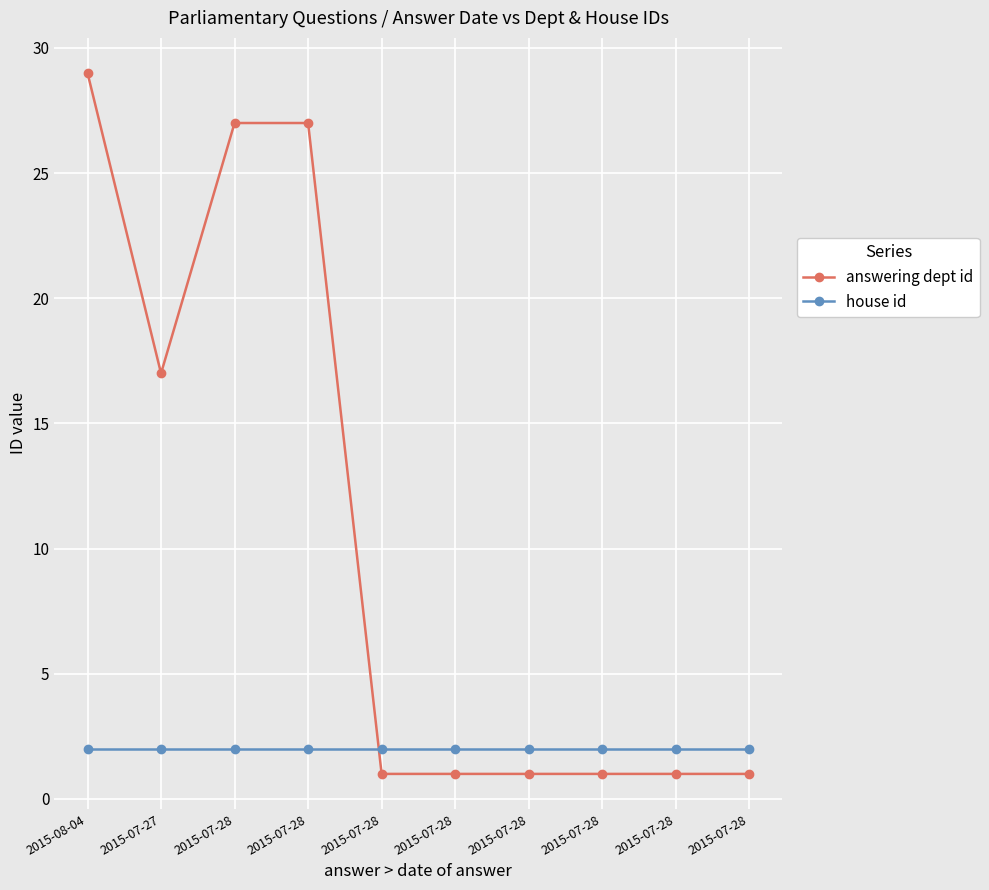

Which series ends up on top after the final intersection of answering dept id and house id?

house id